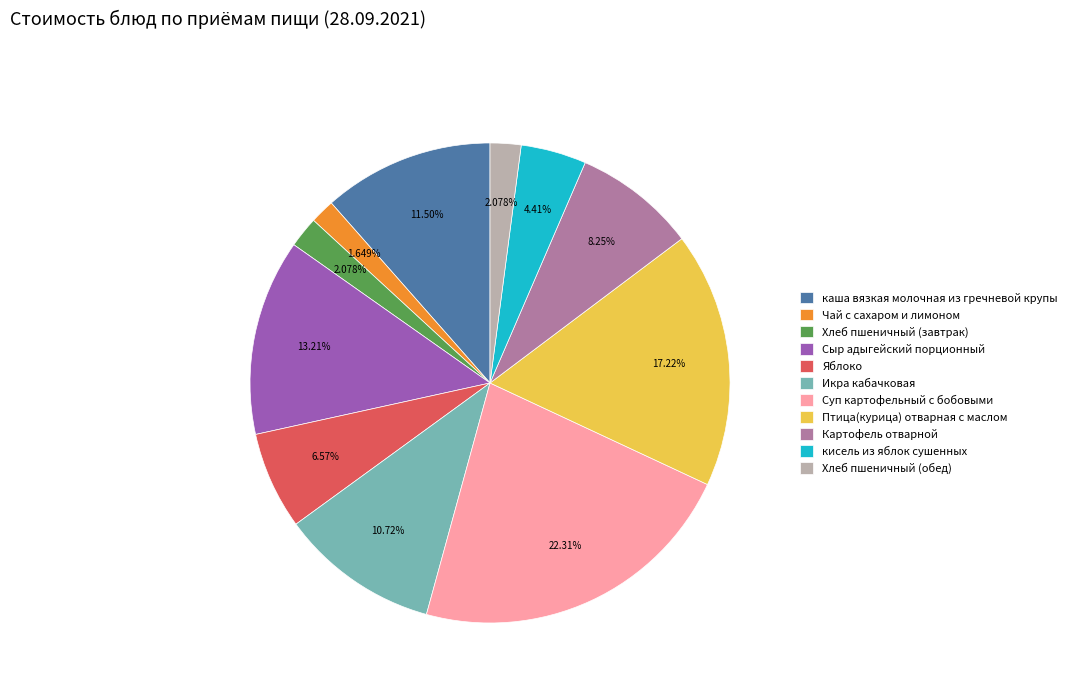

Approximately how many times larger is the value at Птица(курица) отварная с маслом compared to Хлеб пшеничный (завтрак)?

8.3